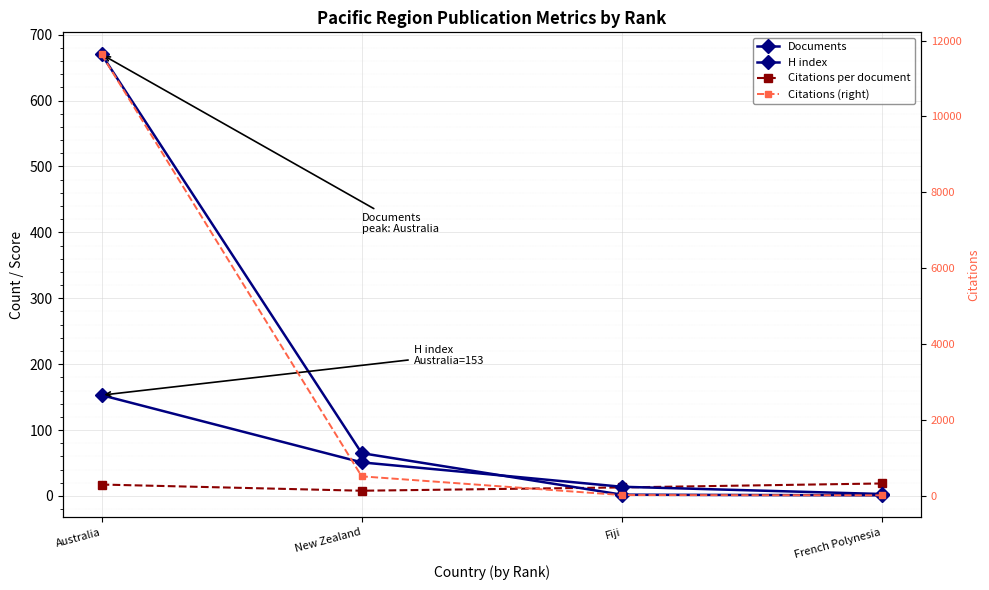

Where does the Citations per document series first go above 17?

Australia